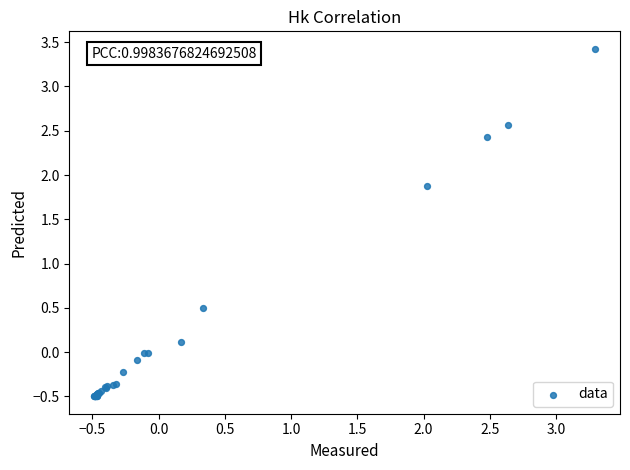

What Y value in the scatter plot is closest to 1?

0.5